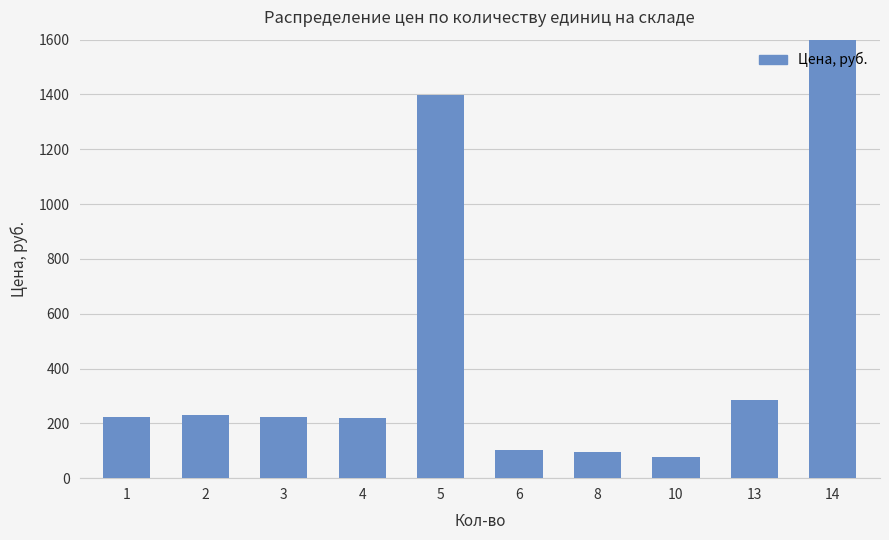

True or false: the data shows 137.5 at 8.

False